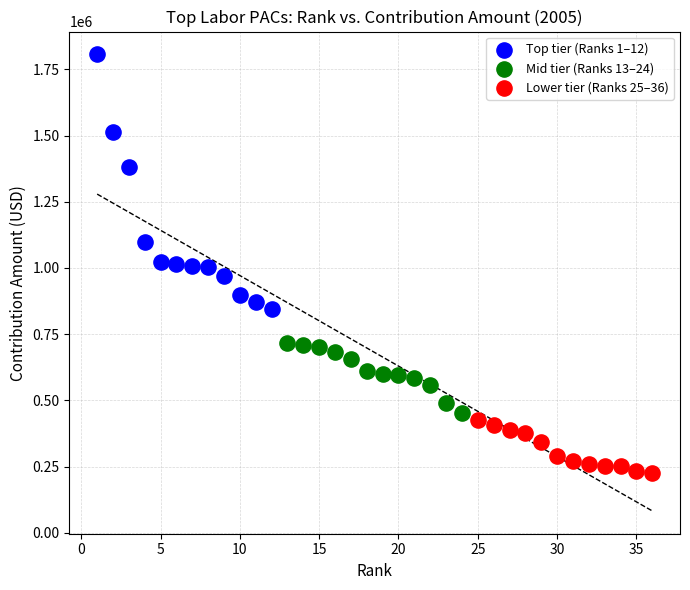

What are all the series names shown in the legend?

Top tier (Ranks 1–12), Mid tier (Ranks 13–24), Lower tier (Ranks 25–36)